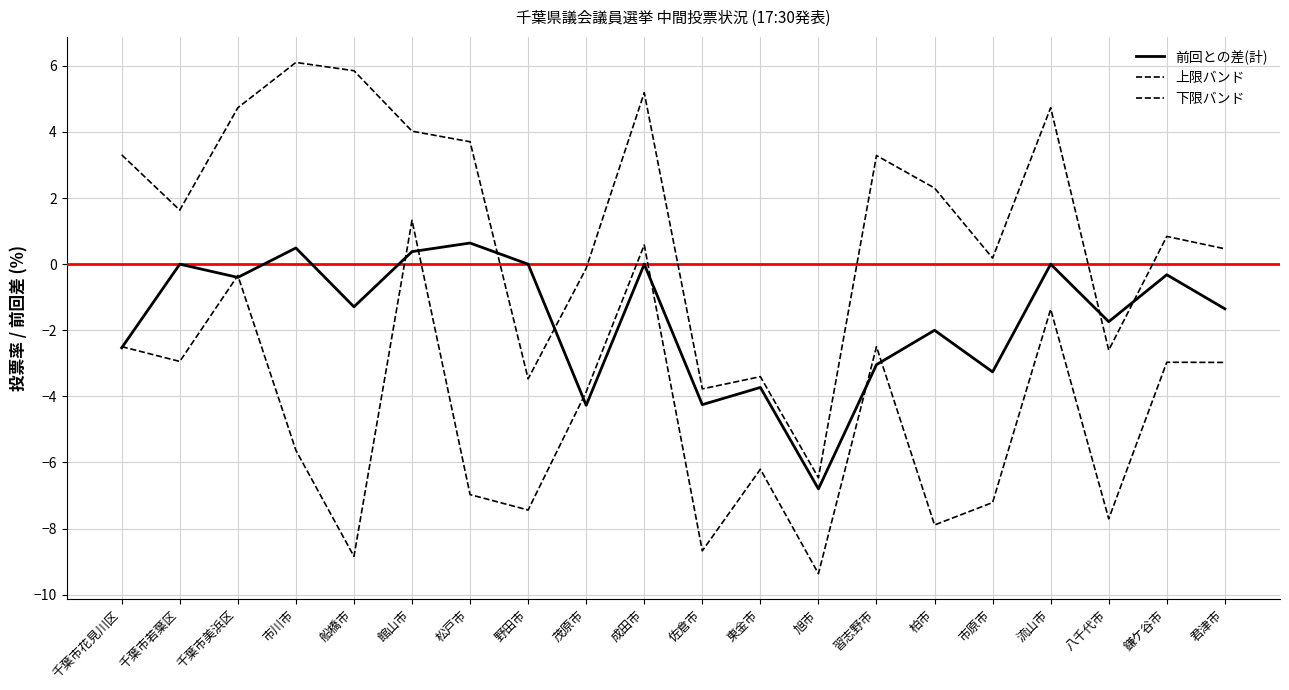

True or false: 上限バンド has a value of 5.2 at 成田市.

True